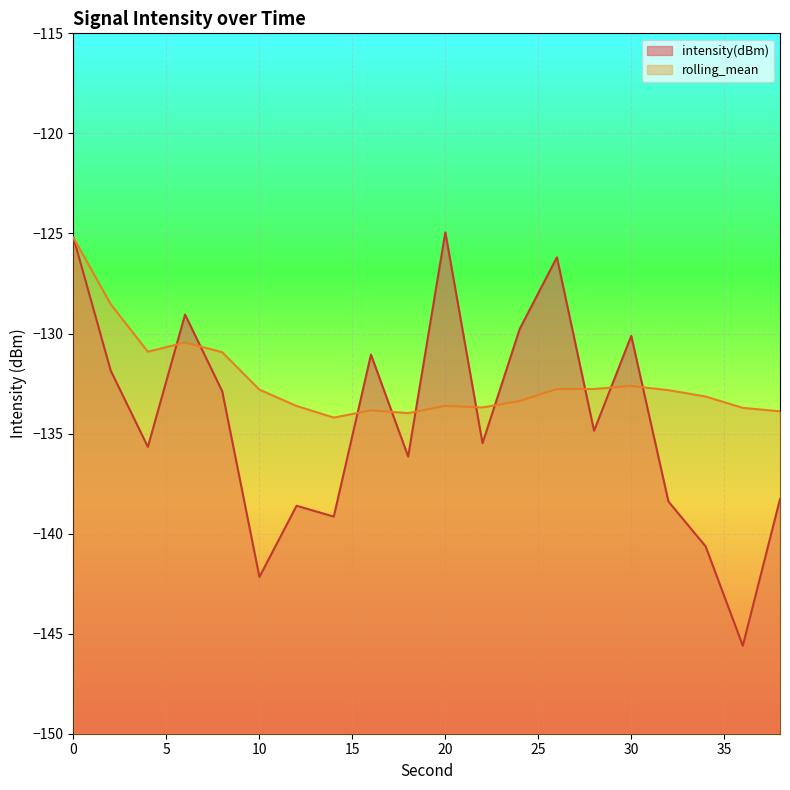

Which label corresponds to the largest value in the chart?

20